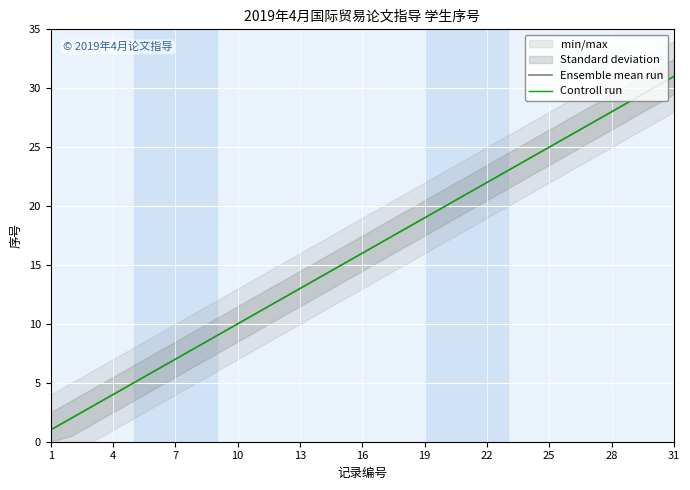

True or false: Controll run has more than 1 interior local peaks.

False